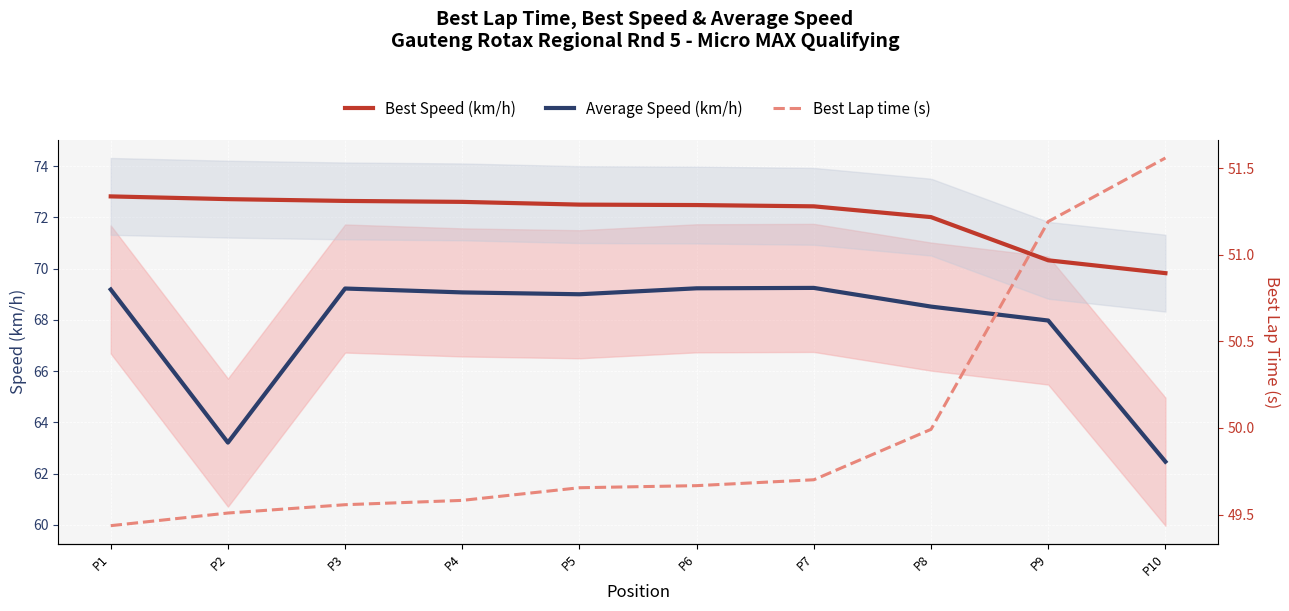

What is the difference between the highest and lowest values at P5?

22.8